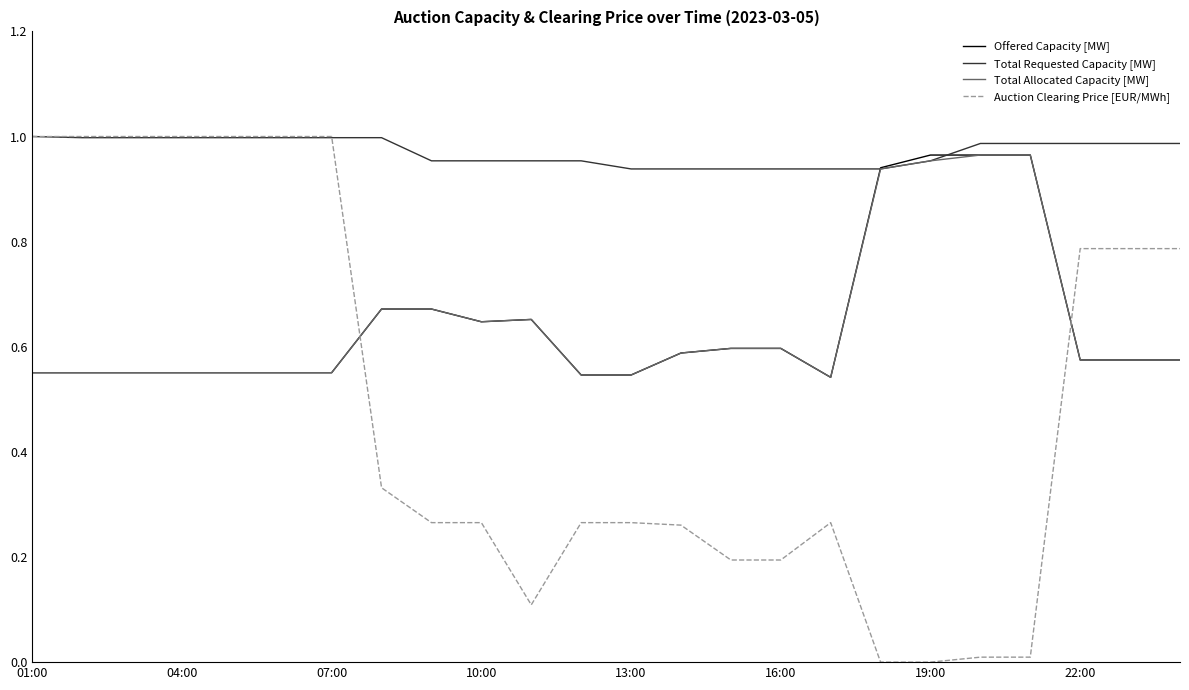

Which series has the largest total across all categories?

Total Requested Capacity [MW]